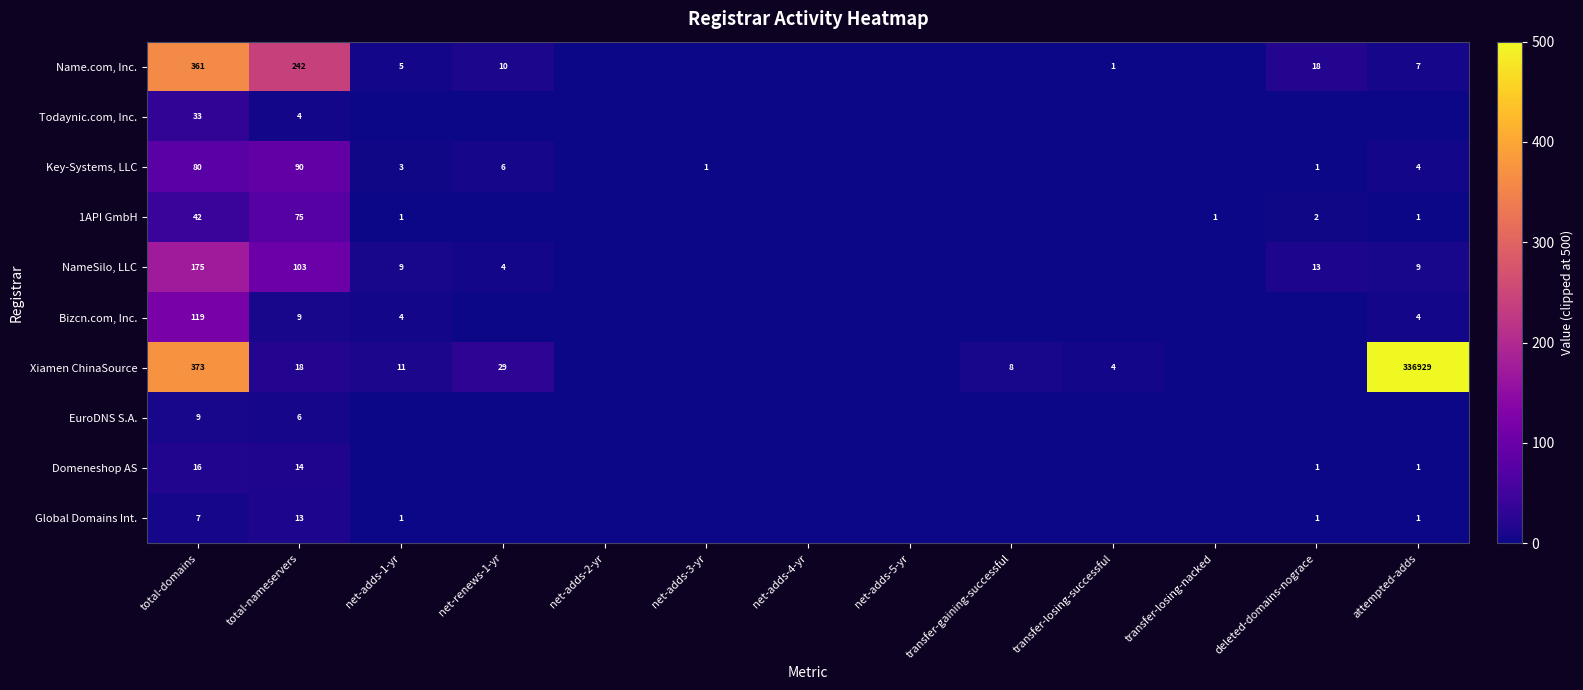

What is the difference between the Key-Systems, LLC values at total-nameservers and total-domains?

10